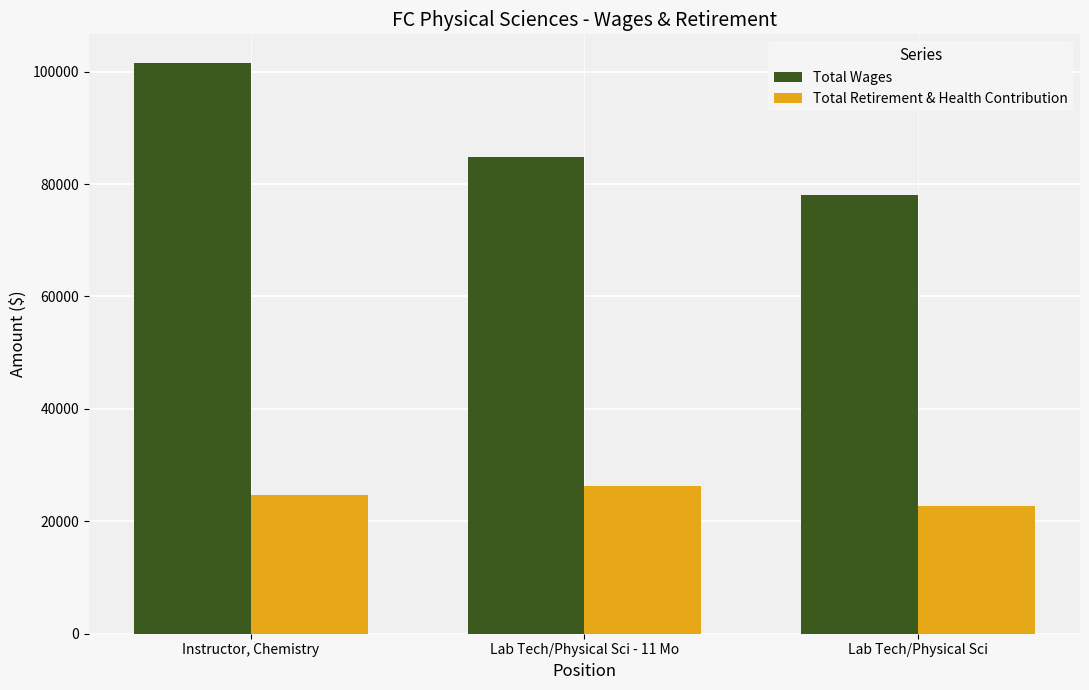

At how many categories does at least one series exceed 73992?

3